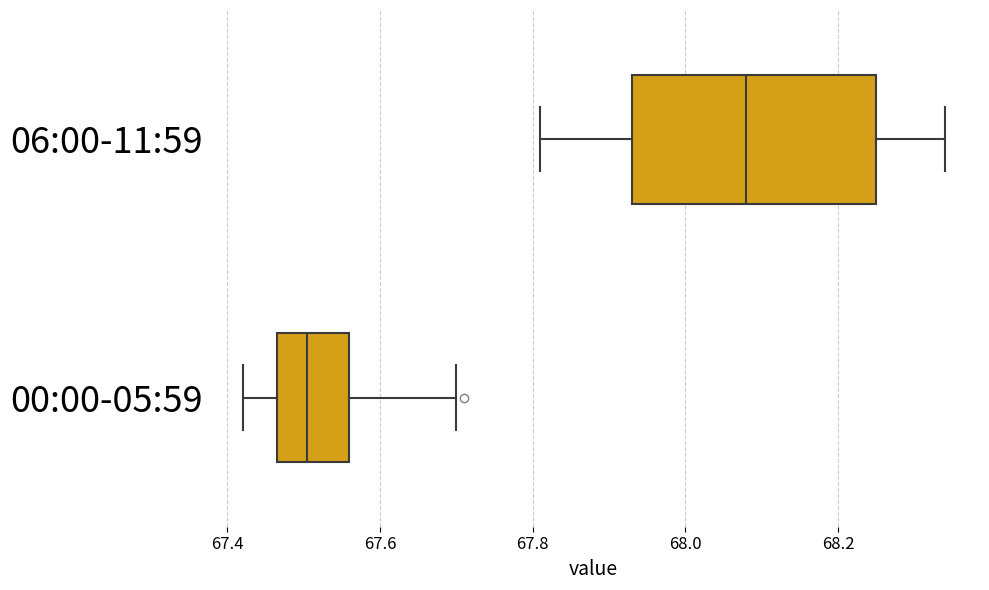

Comparing the boxes themselves (not the whiskers), which one is the widest?

06:00-11:59